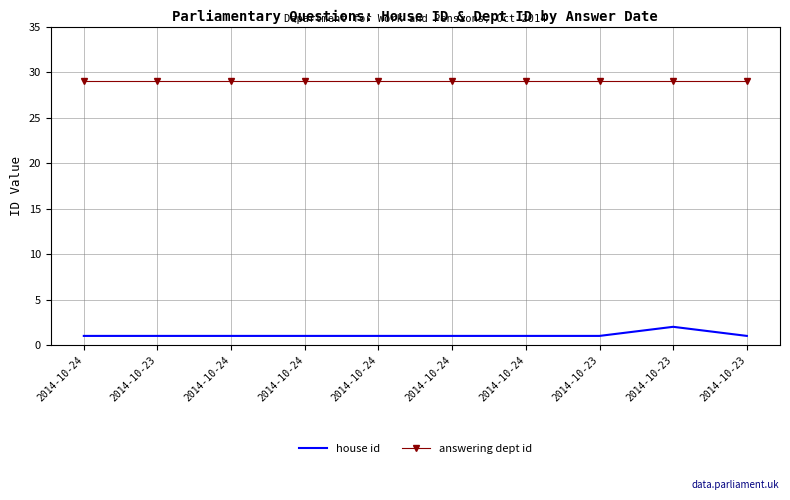

At which category does the chart reach its peak across all series?

2014-10-24